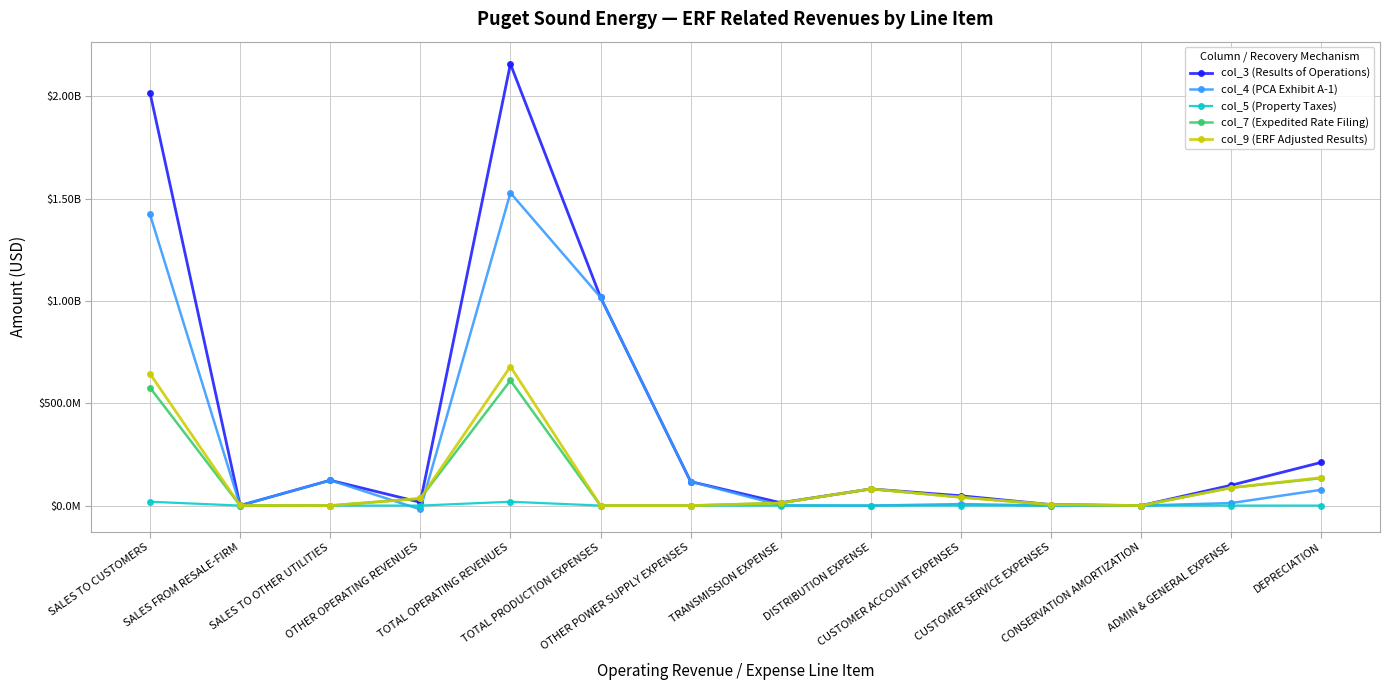

What are all the series names shown in the legend?

col_3 (Results of Operations), col_4 (PCA Exhibit A-1), col_5 (Property Taxes), col_7 (Expedited Rate Filing), col_9 (ERF Adjusted Results)